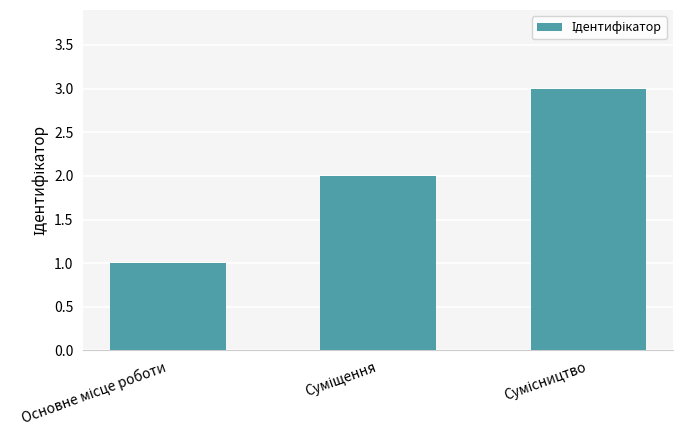

What is the greatest value displayed?

3